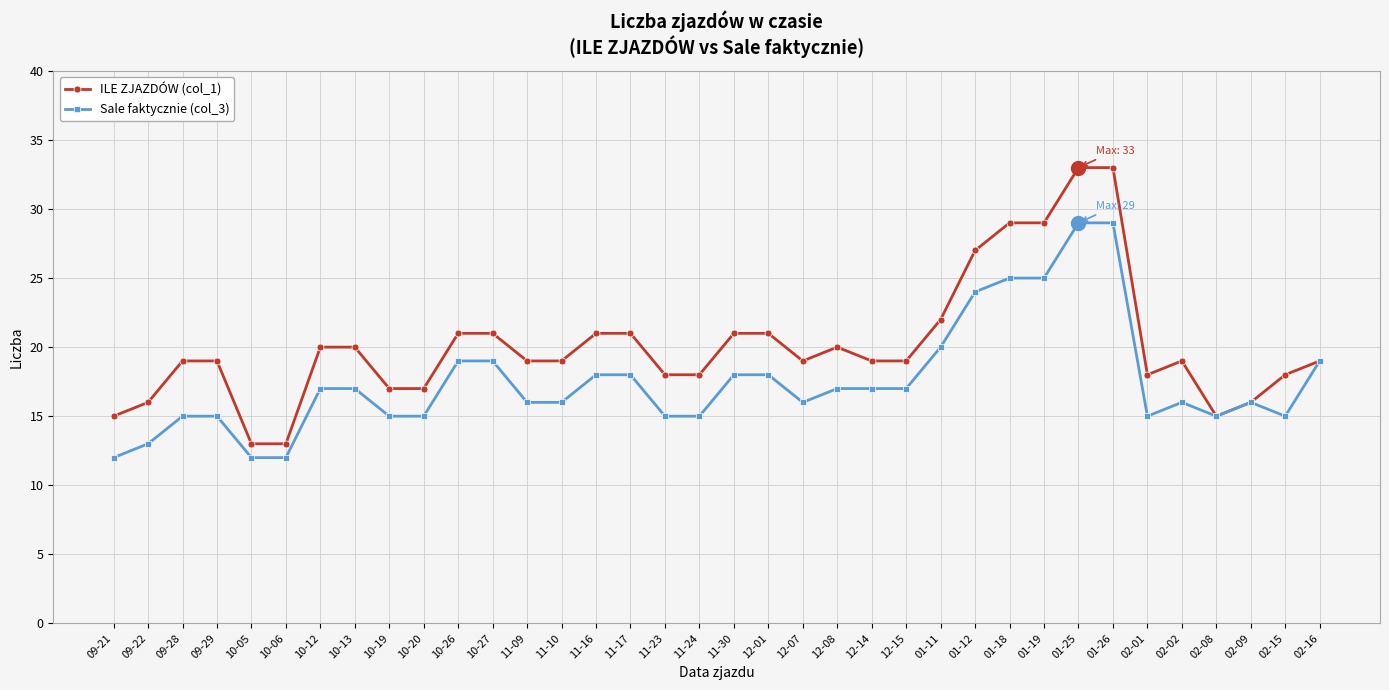

What is the spread (max minus min) of values at 02-15?

3